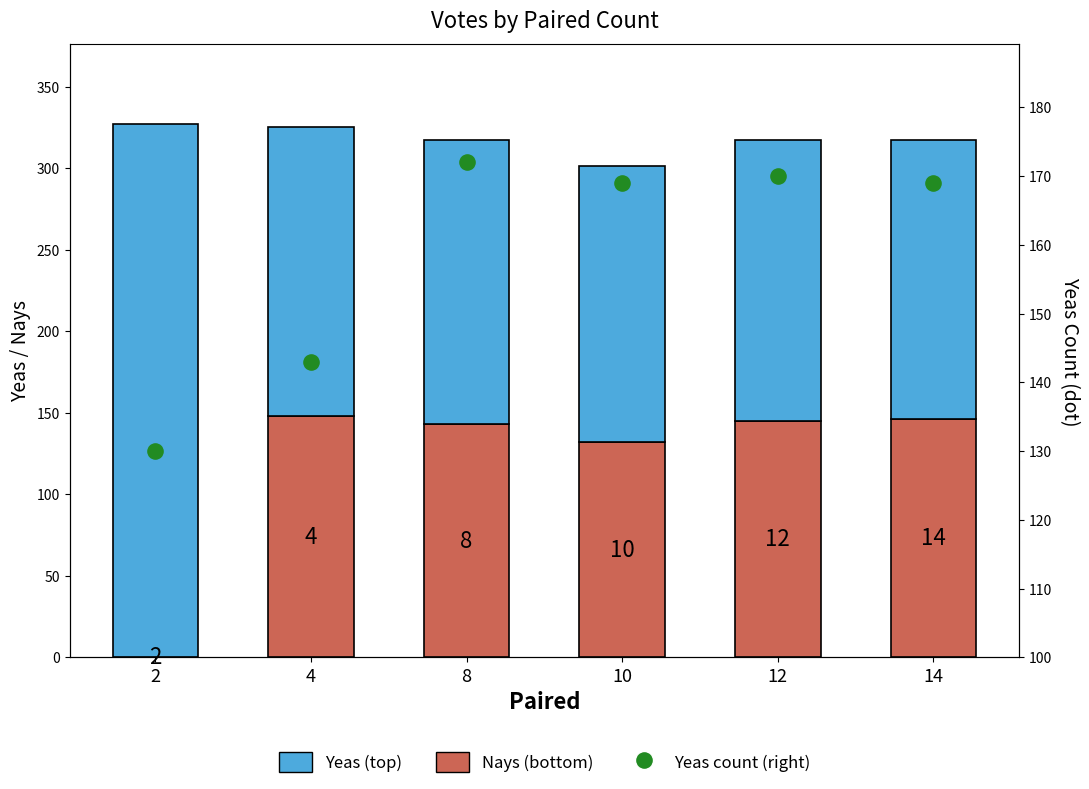

Which series contains the highest Y value?

Yeas (top)